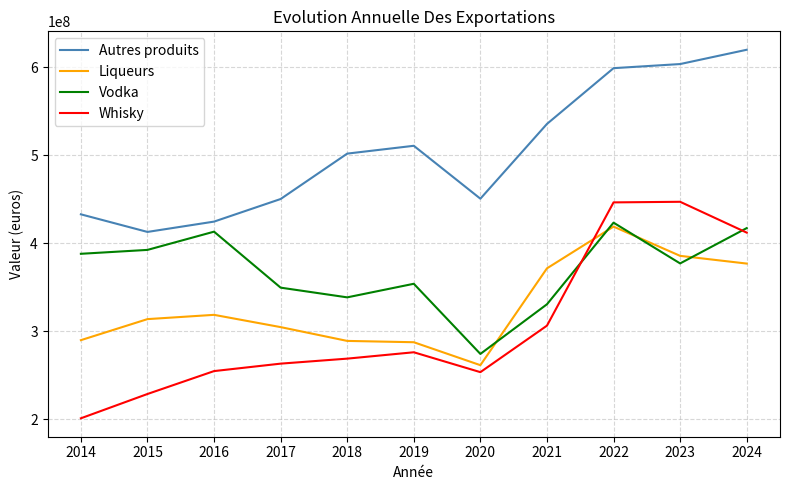

Rank the series at 2018 from lowest to highest value.

Whisky, Liqueurs, Vodka, Autres produits